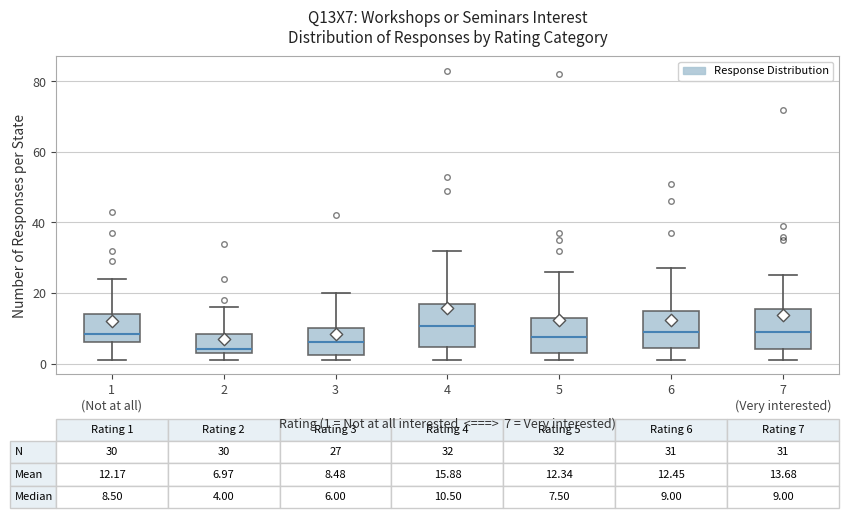

Which box's median line is the lowest?

2